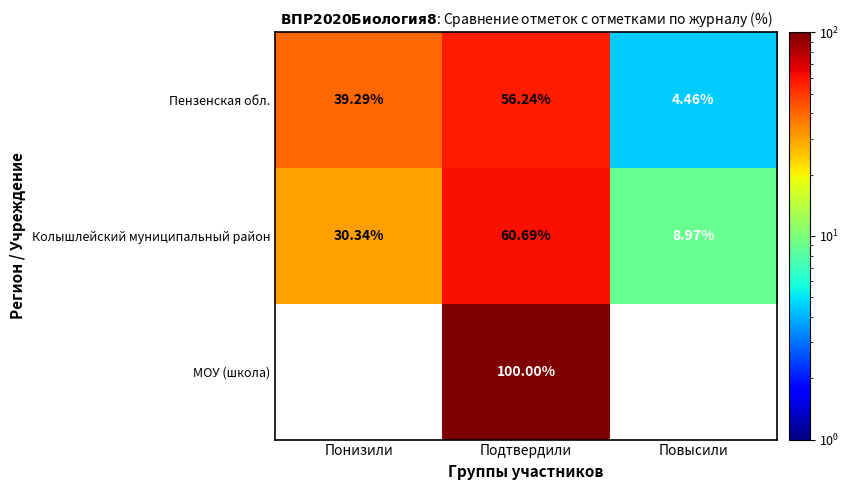

At which label does Пензенская обл. reach its minimum?

Повысили